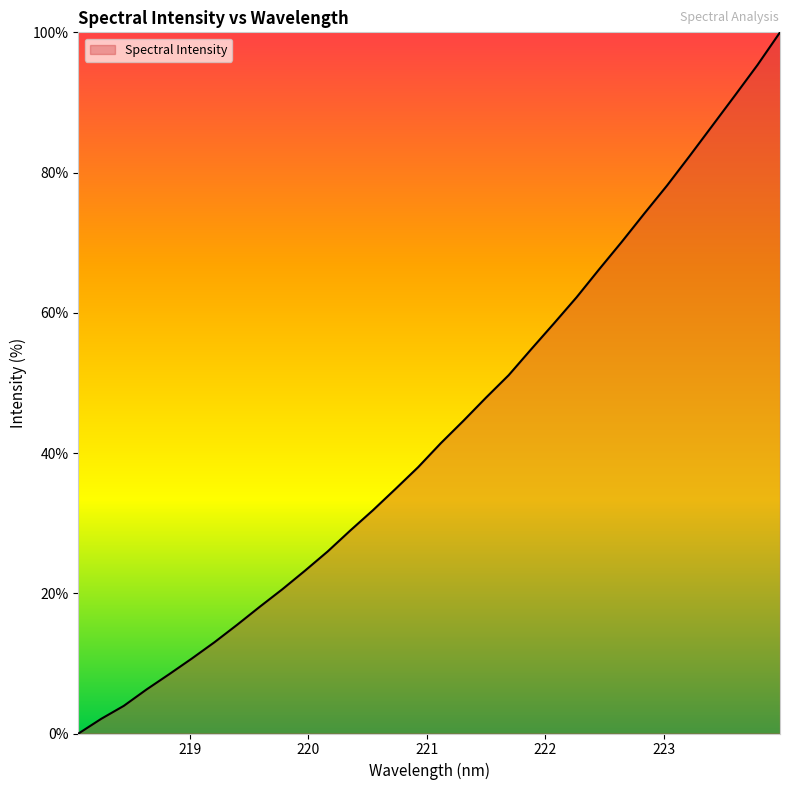

What is the greatest value displayed?

100.0